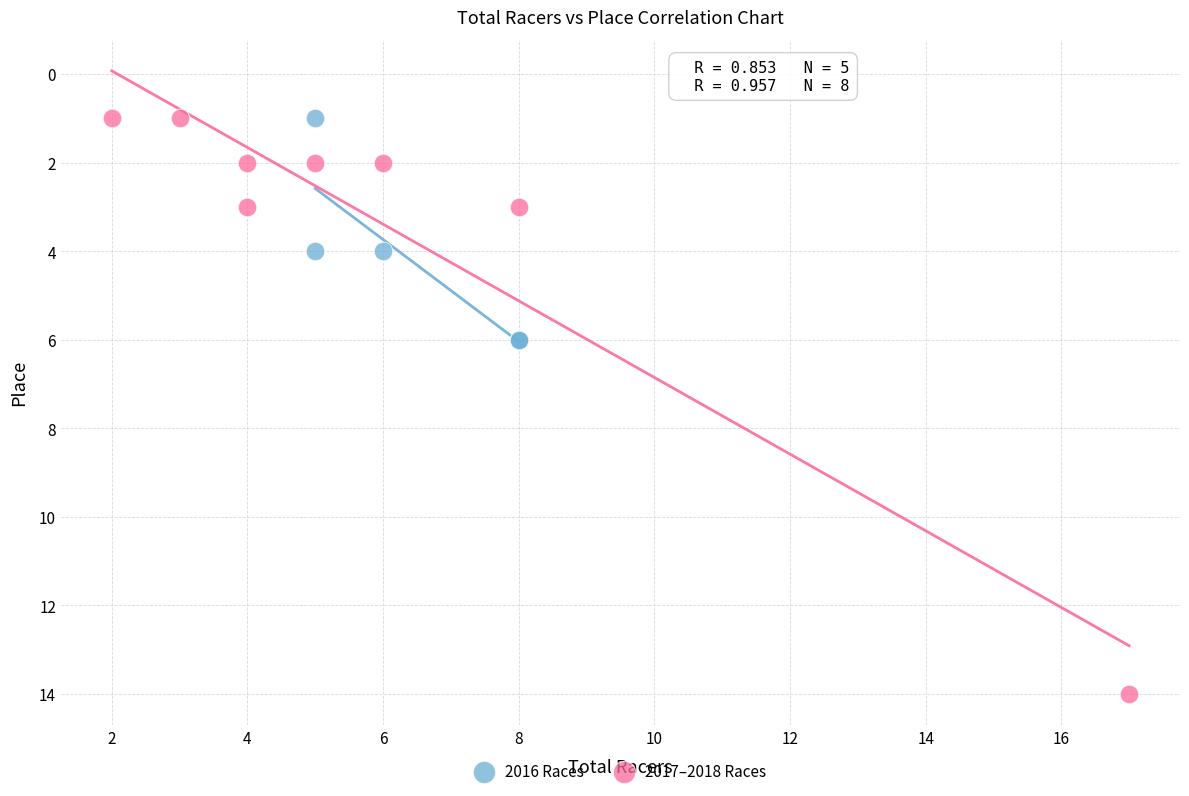

Which series has the widest spread of Y values?

2017–2018 Races